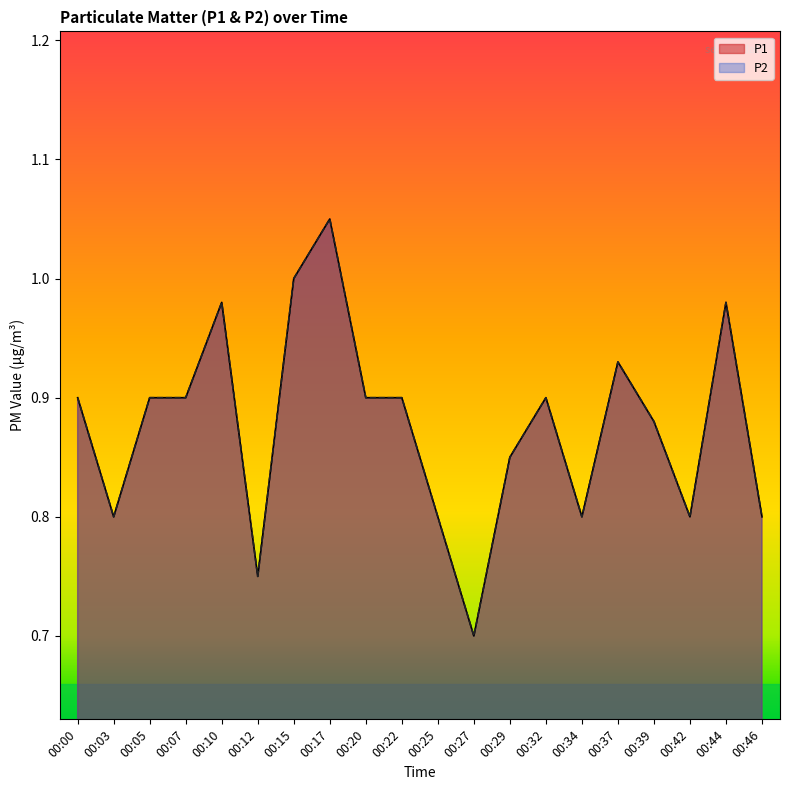

At how many categories does at least one series exceed 0?

20